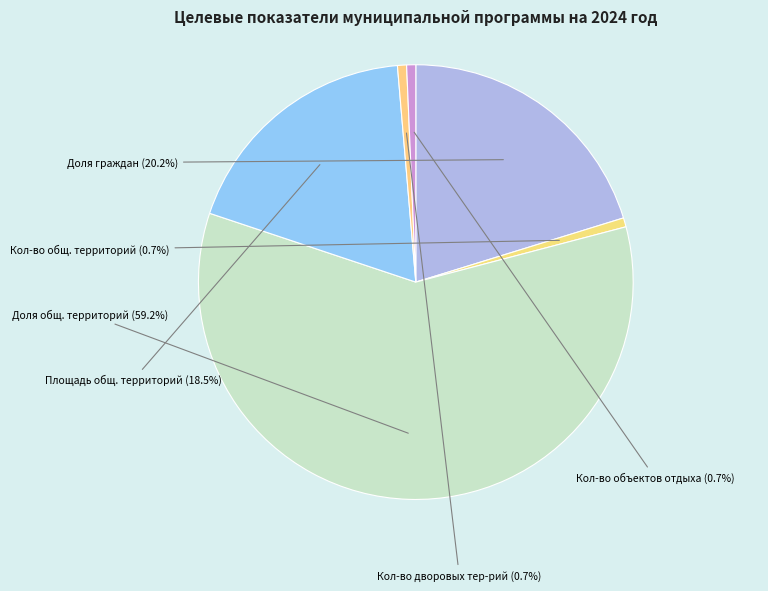

How many slices are in this pie chart?

6